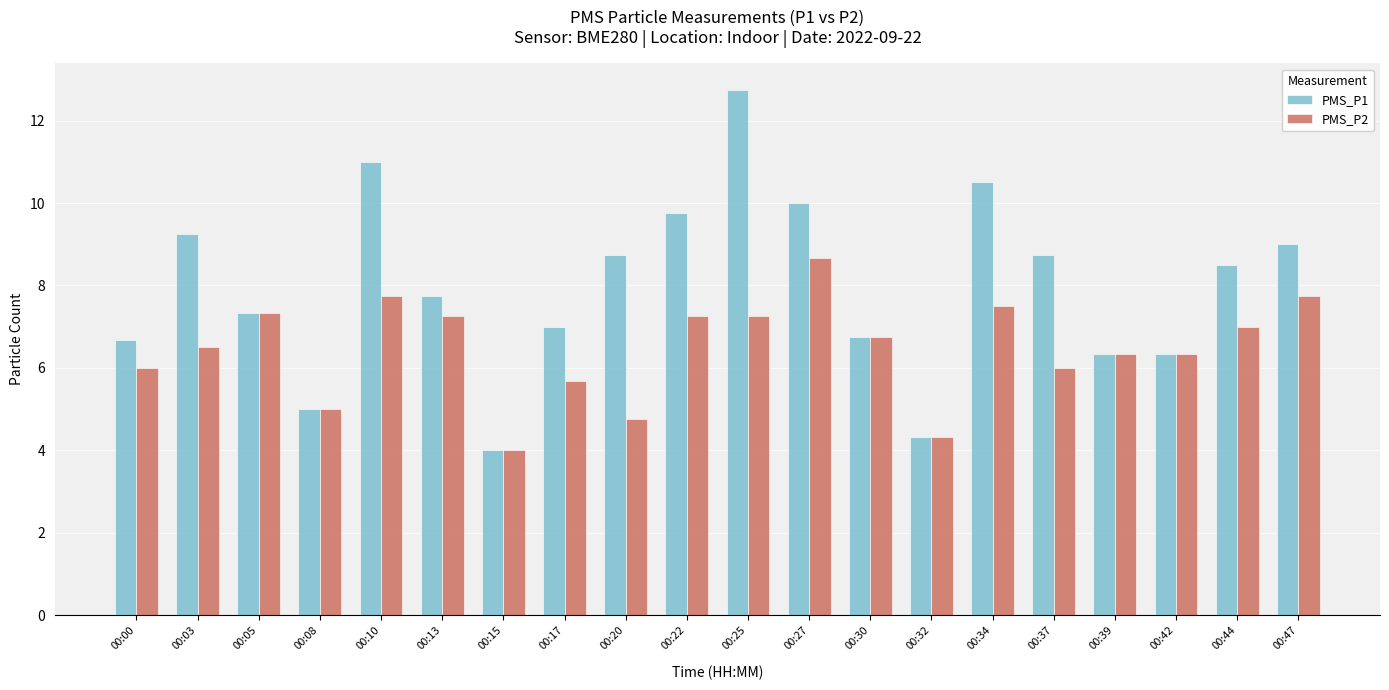

The PMS_P1 series shows 9.7 at 00:39. True or false?

False